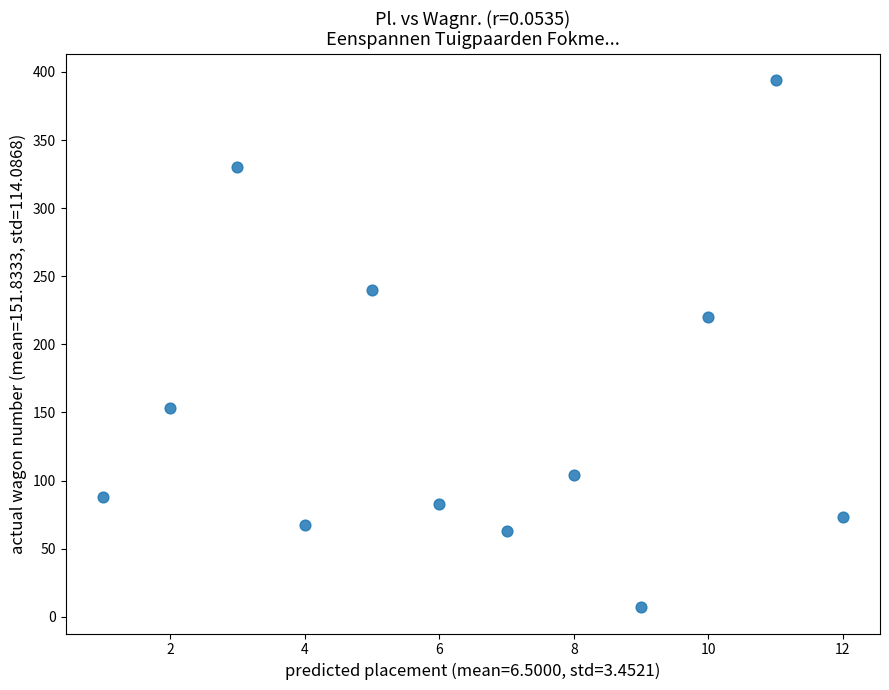

What Y value in the scatter plot is closest to 200?

220